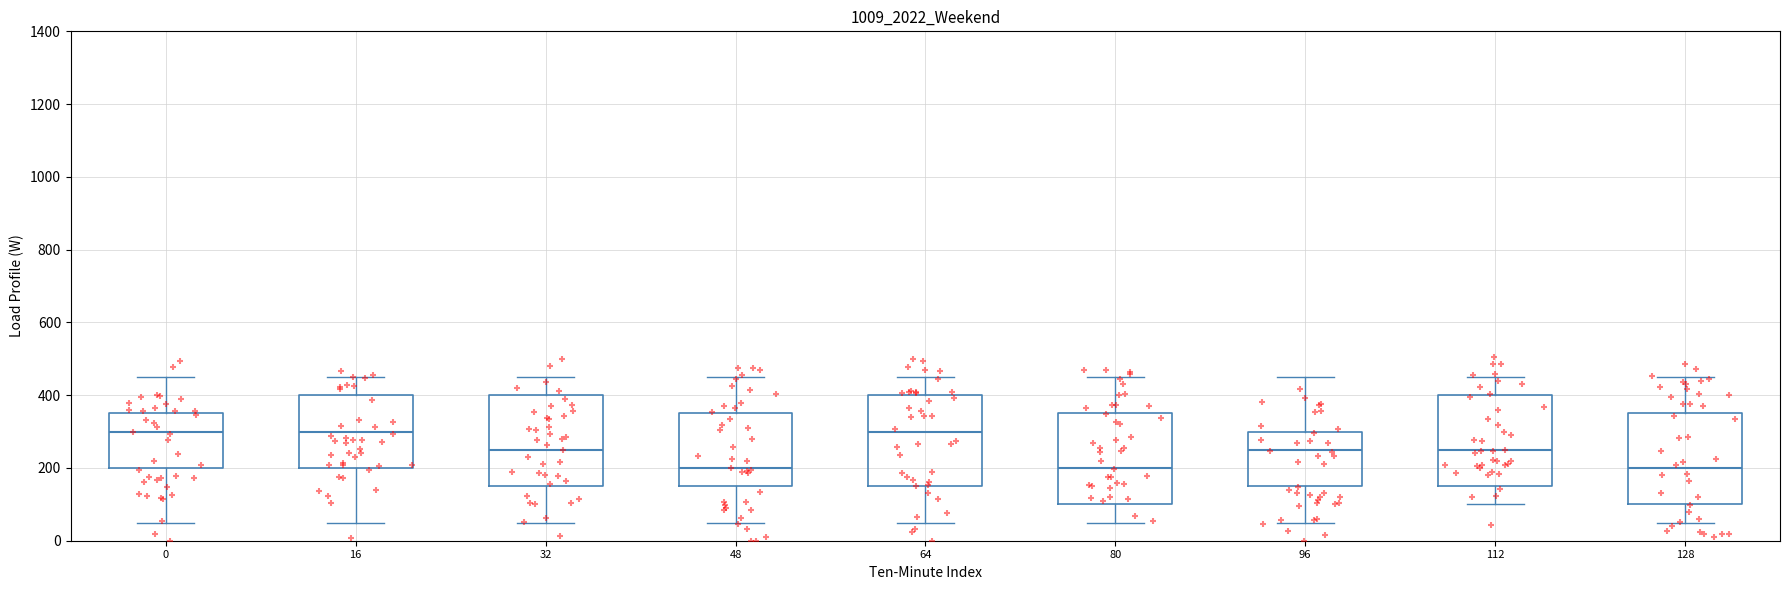

Reading left to right, transcribe this box plot: for each box, give where its median line is, the range the box spans, and where its two whiskers end, as read against the y-axis. The values are not printed on the chart, so give them approximately, as read against the axis.

0: median 300, box 200 to 360, whiskers 60 to 460
16: median 300, box 200 to 400, whiskers 60 to 460
32: median 260, box 160 to 400, whiskers 60 to 460
48: median 200, box 160 to 360, whiskers 60 to 460
64: median 300, box 160 to 400, whiskers 60 to 460
80: median 200, box 100 to 360, whiskers 60 to 460
96: median 260, box 160 to 300, whiskers 60 to 460
112: median 260, box 160 to 400, whiskers 100 to 460
128: median 200, box 100 to 360, whiskers 60 to 460